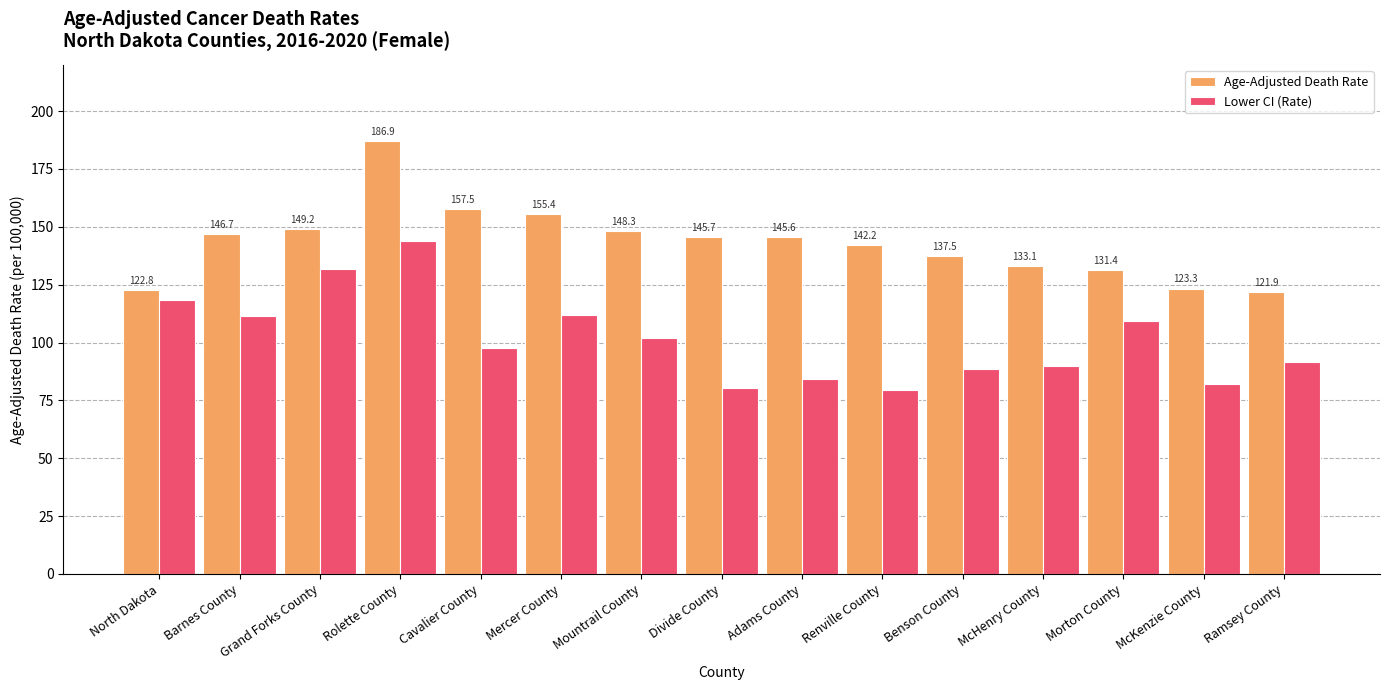

Is it true that Age-Adjusted Death Rate equals 96.7 at Rolette County?

False